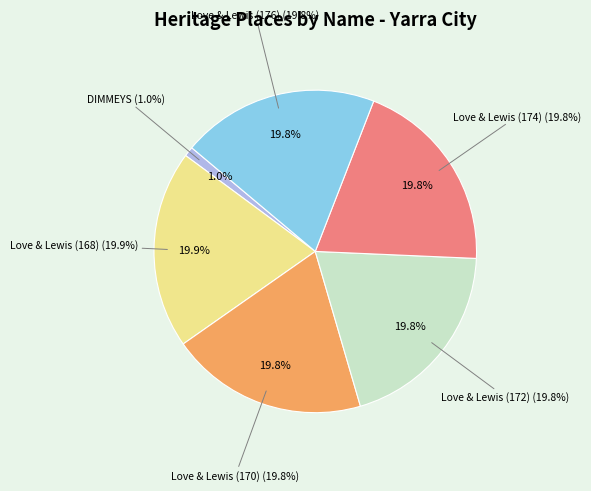

Does Love & Lewis (172) account for over 50% of the chart?

No